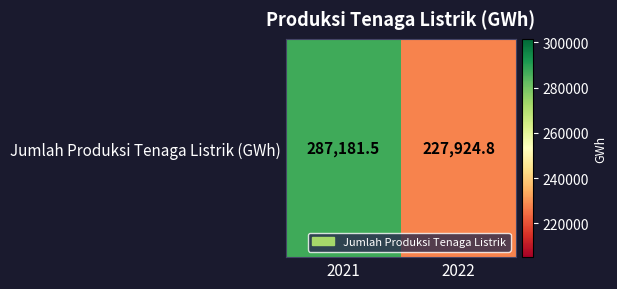

At which category does the chart reach its peak across all series?

2021